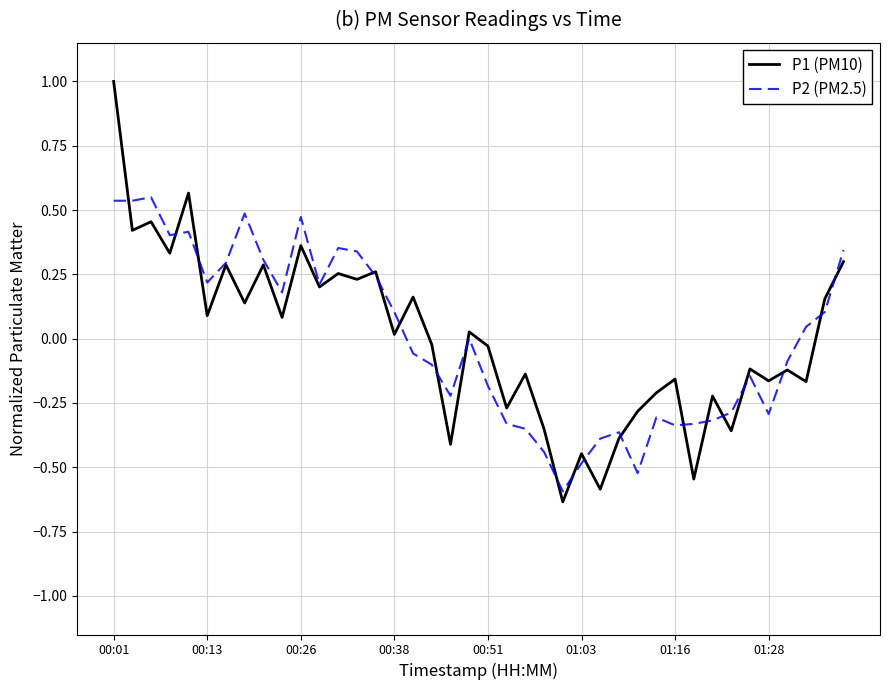

Rank the series by their maximum value, from lowest to highest.

P2 (PM2.5), P1 (PM10)